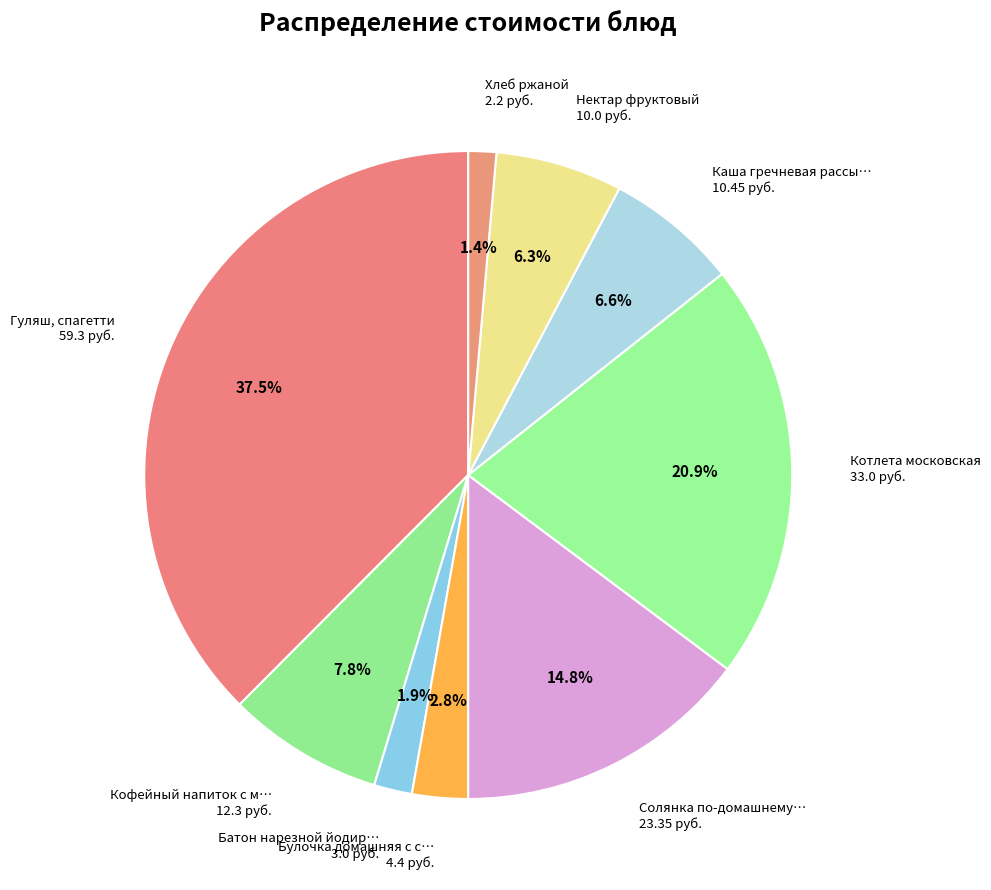

How many slices are in this pie chart?

9